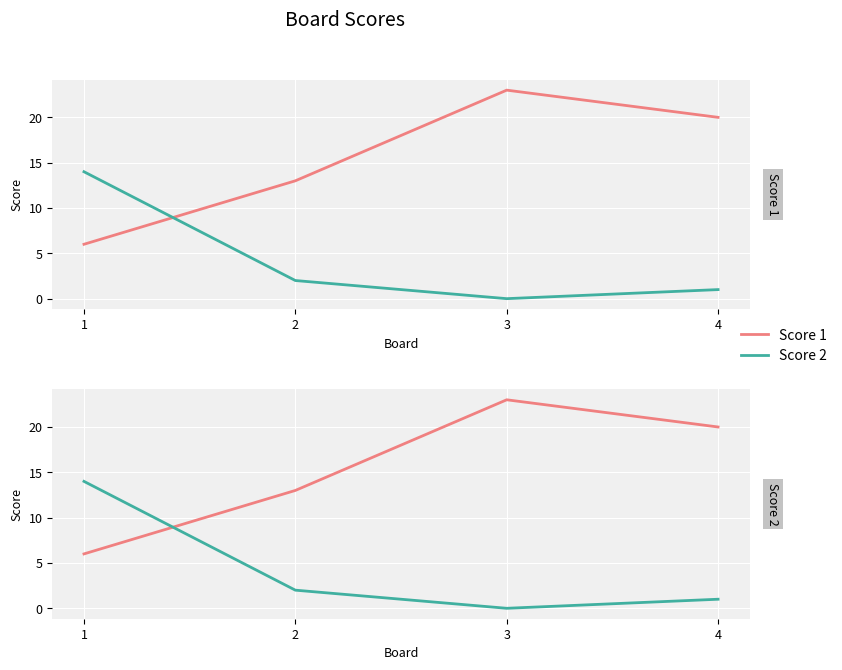

Between 1 and 2, which is larger?

2